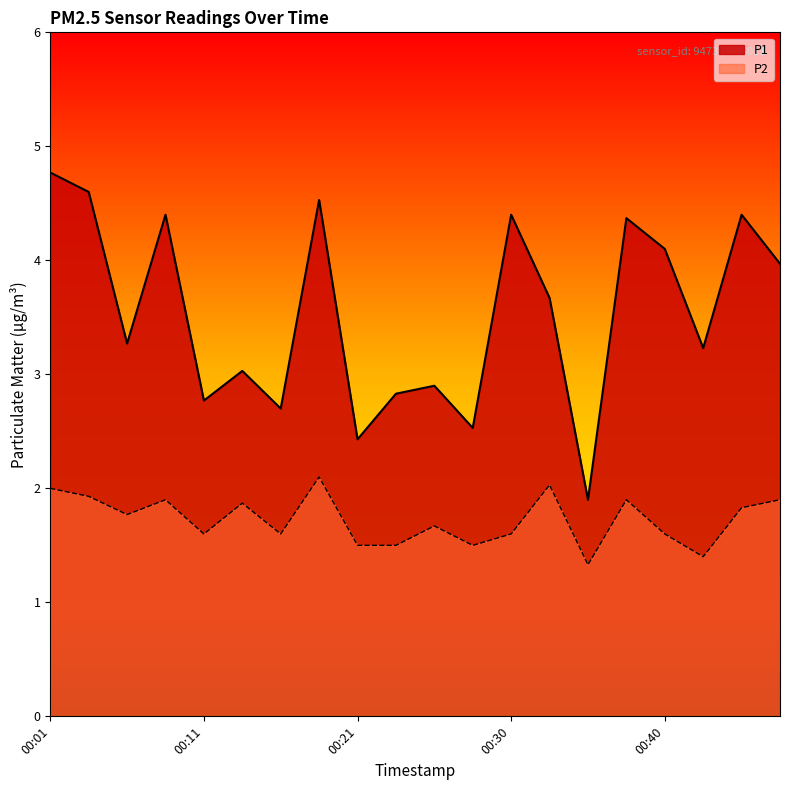

What is the maximum value for P2?

2.1